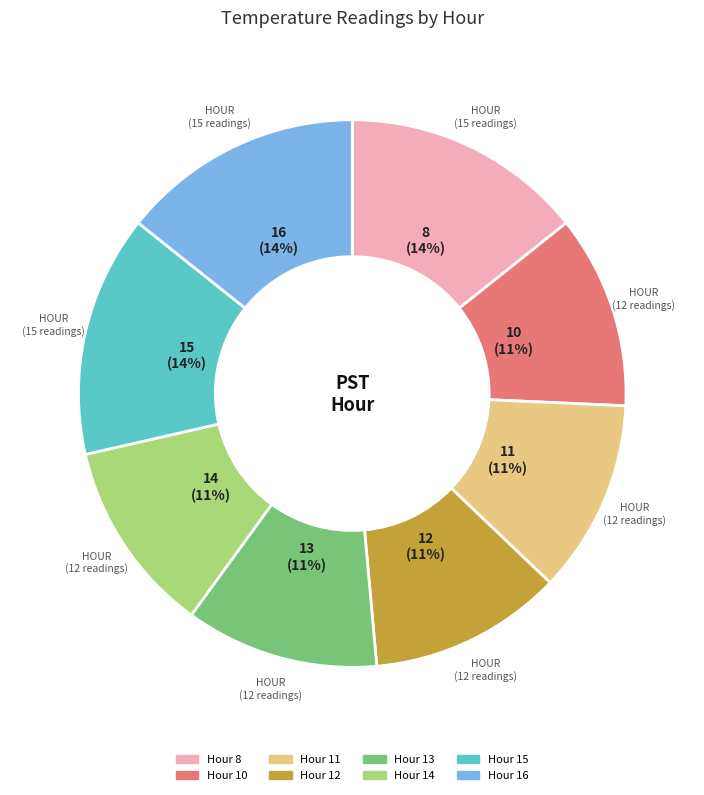

To the nearest percent, what is the combined percentage of Hour 11 and Hour 15?

26%